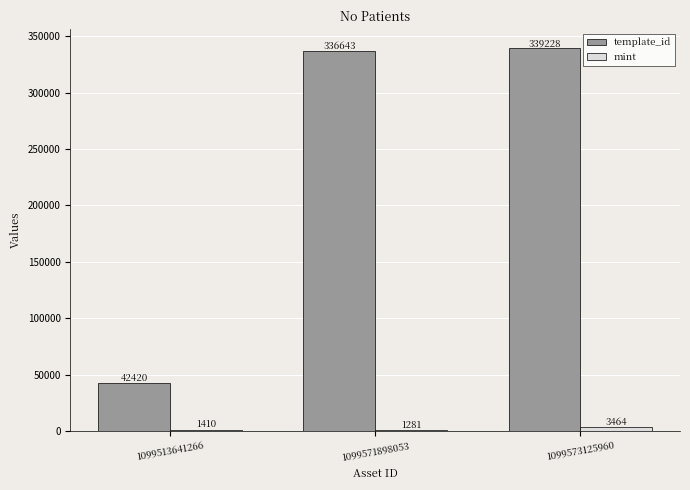

What is the value of the template_id bar at the 1st from the left?

42420